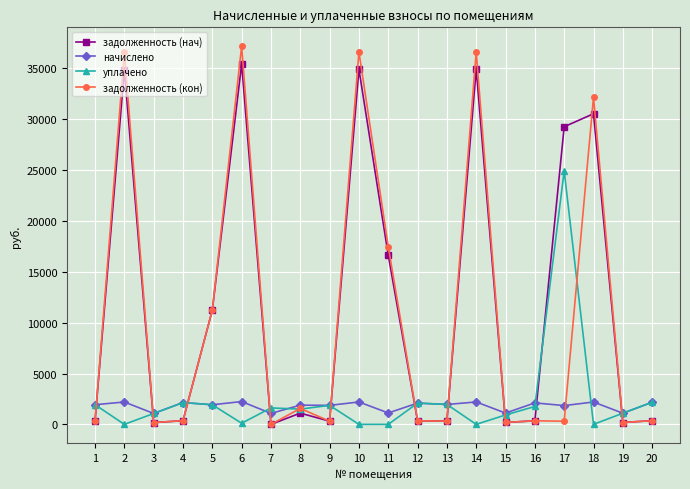

At which category does the chart reach its peak across all series?

6